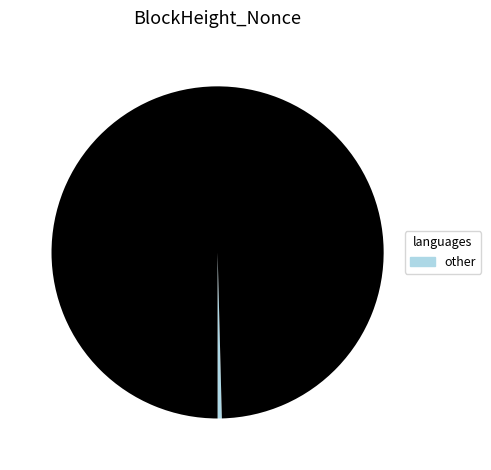

Is there any slice that represents more than half of the pie?

Yes